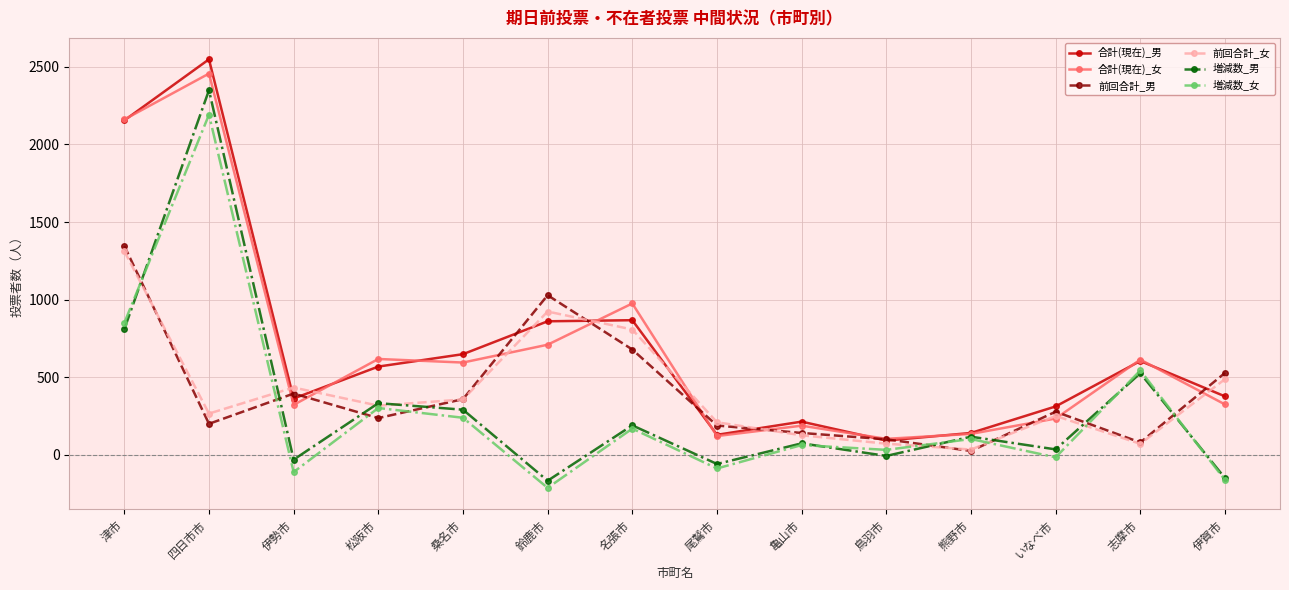

Read the 増減数_女 value at 津市.

849